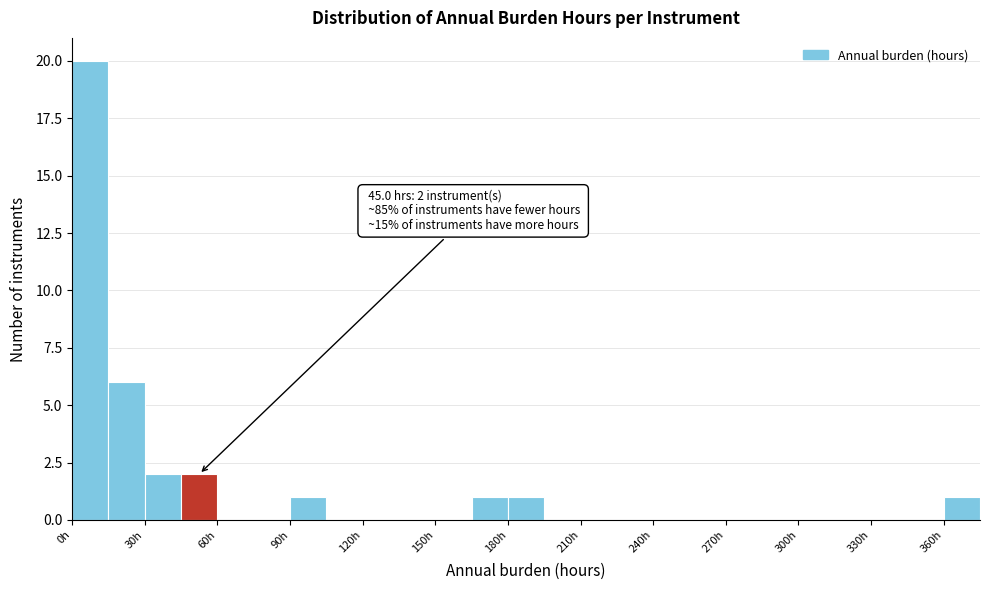

Read against the x-axis, roughly where is the centre of the tallest bar?

10